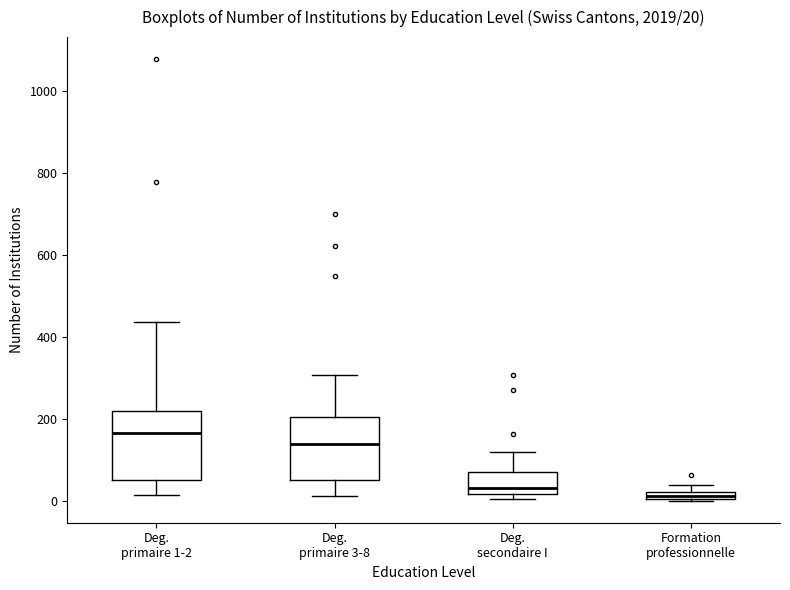

Which box has the highest median line?

Deg. primaire 1-2